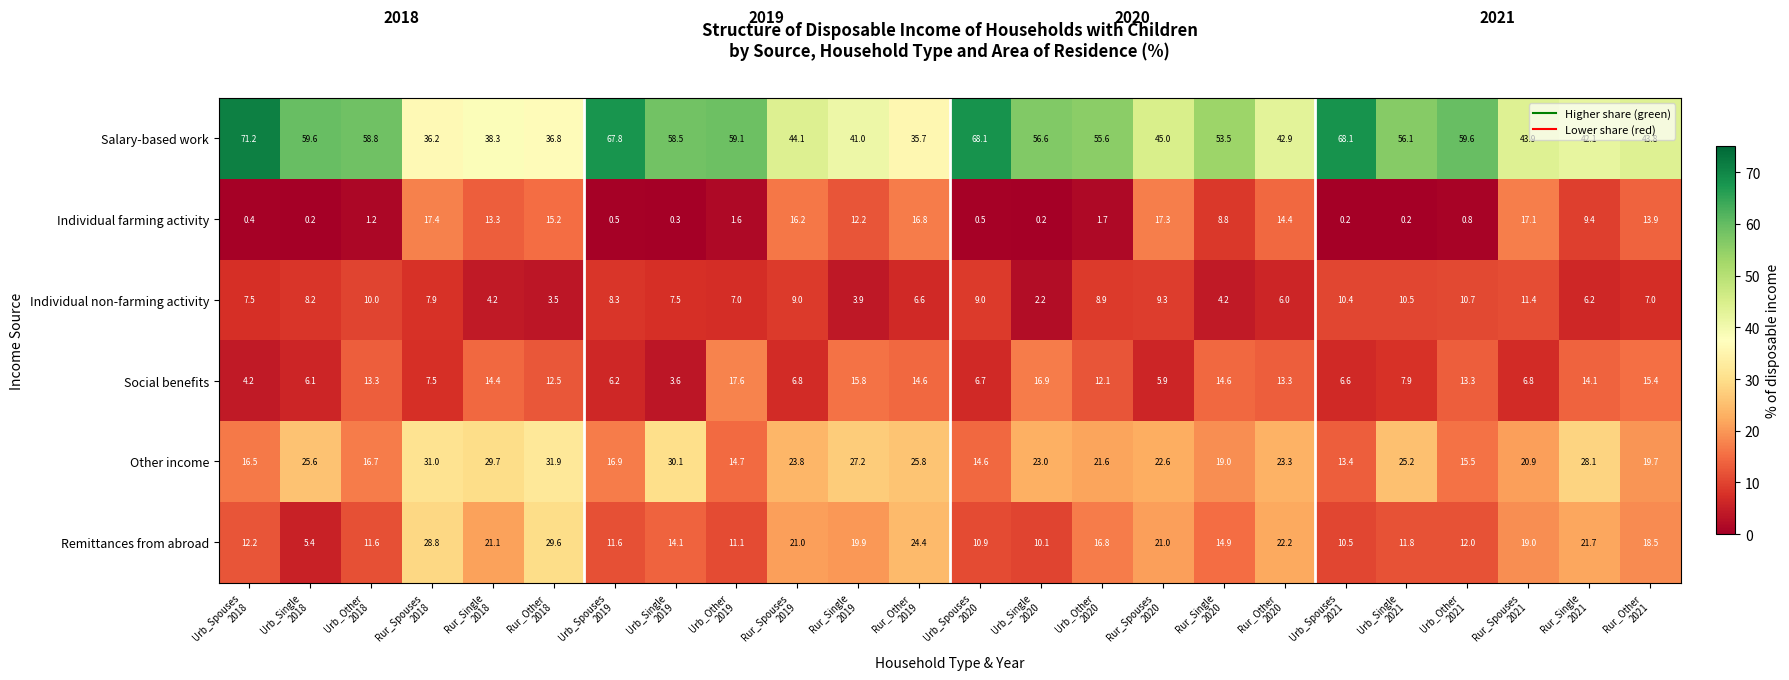

Between Rur_Spouses
2018 and Rur_Single
2019, which series saw the biggest shift?

Remittances from abroad